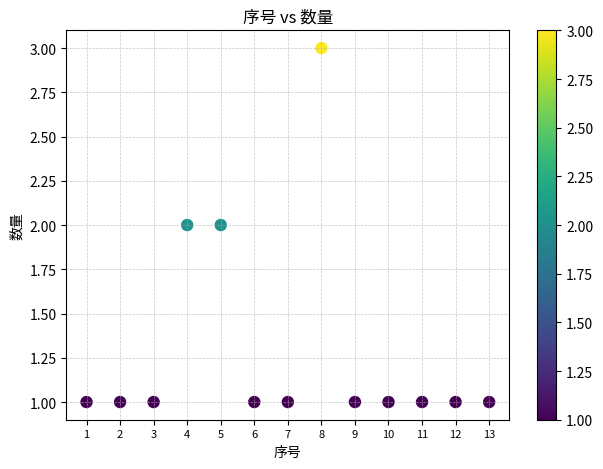

What is the range of X values (max minus min)?

12